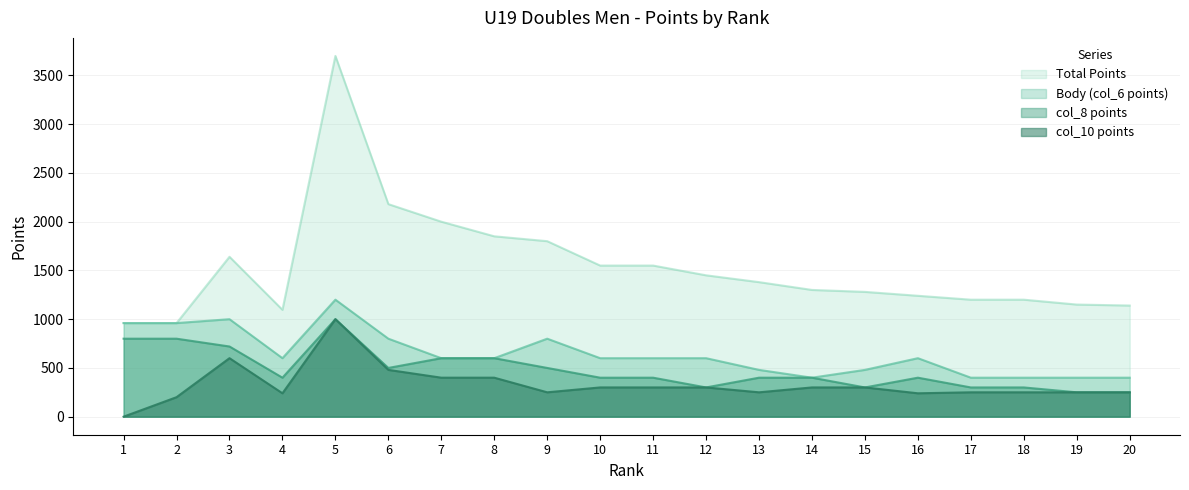

Which series has the largest total across all categories?

Total Points